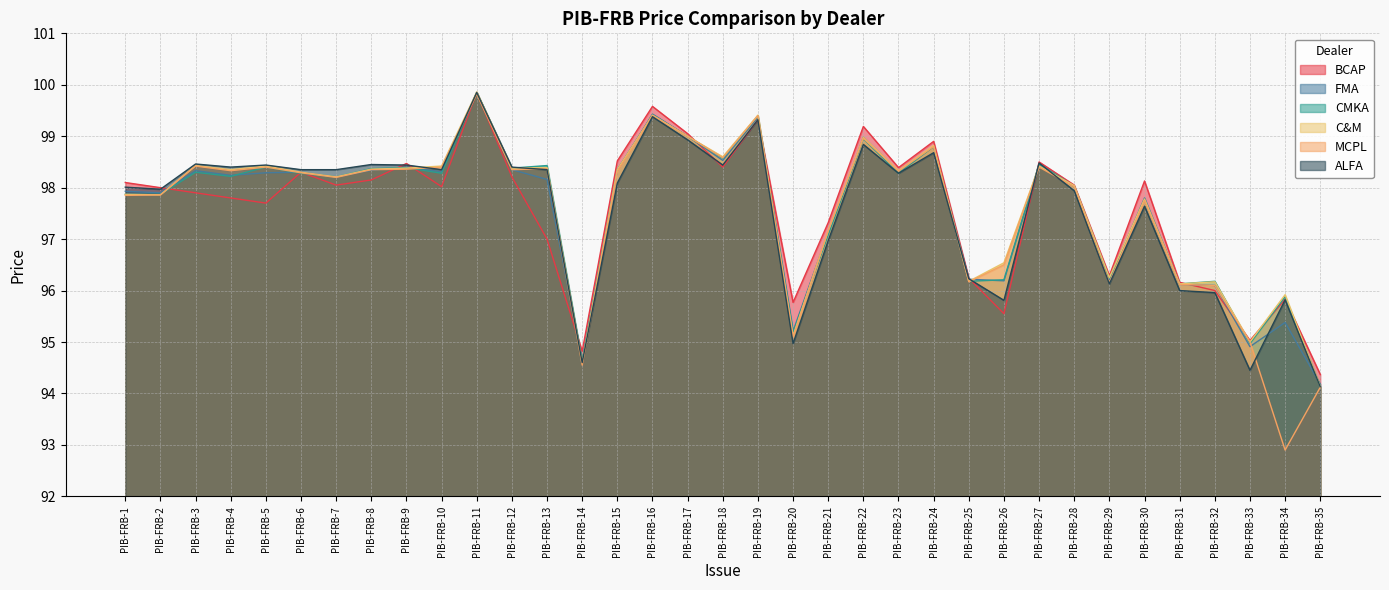

Where is the first local maximum for FMA?

PIB-FRB-3